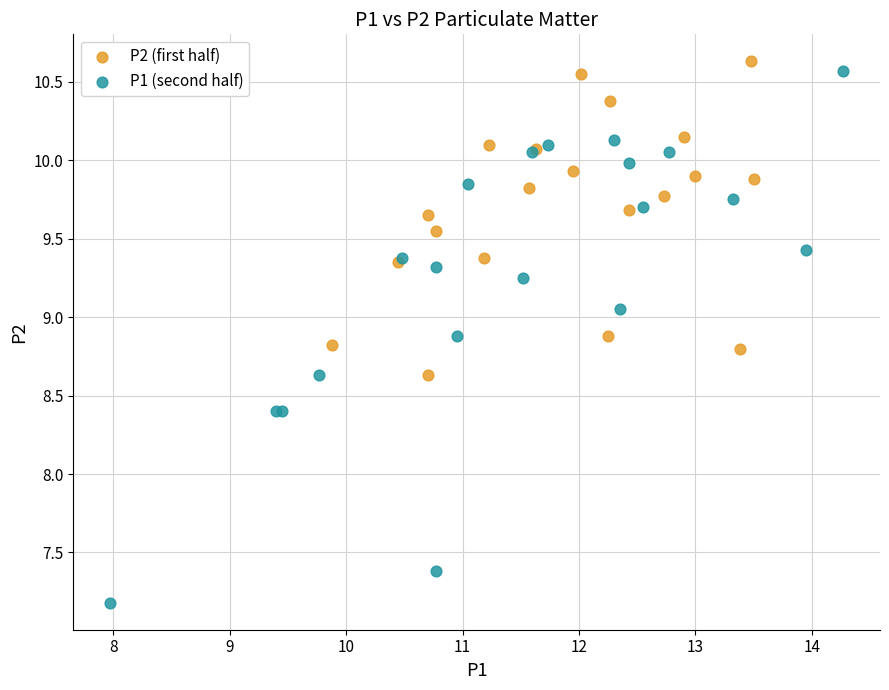

Which series reaches the minimum Y coordinate?

P1 (second half)